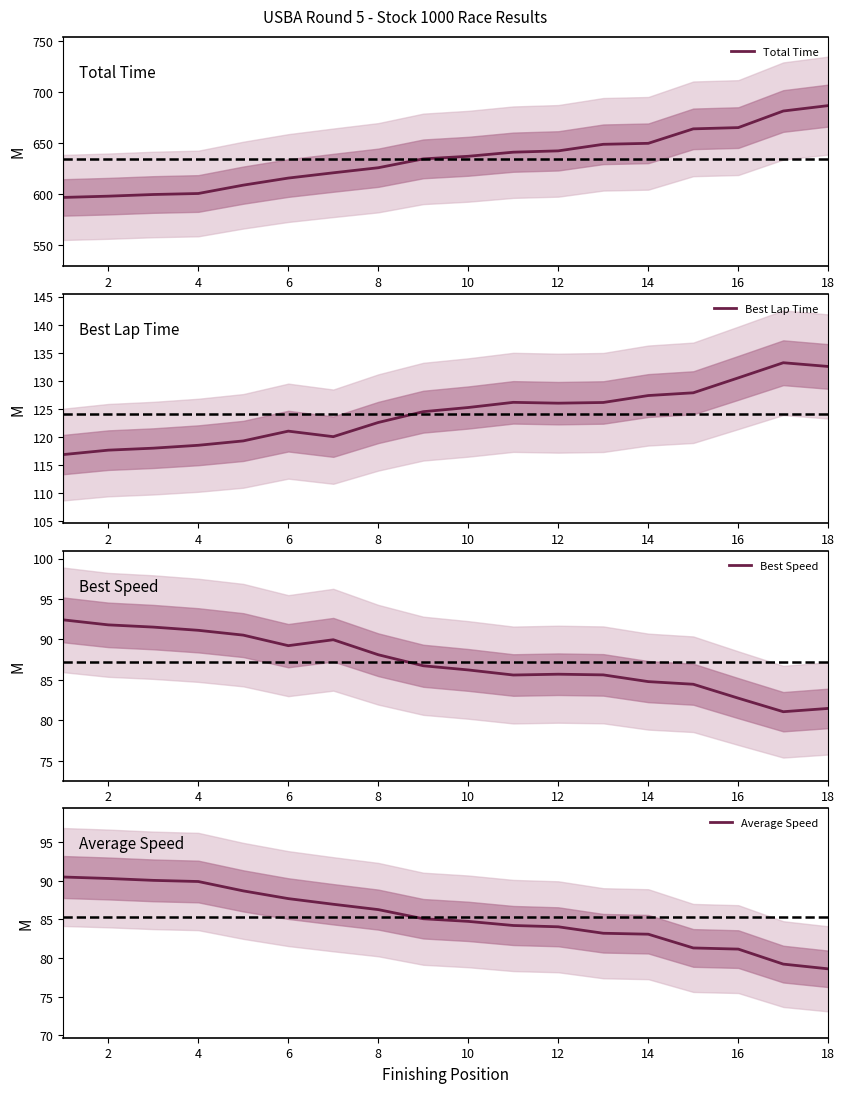

True or false: Total Time has a value of 665.4 at 16.

True